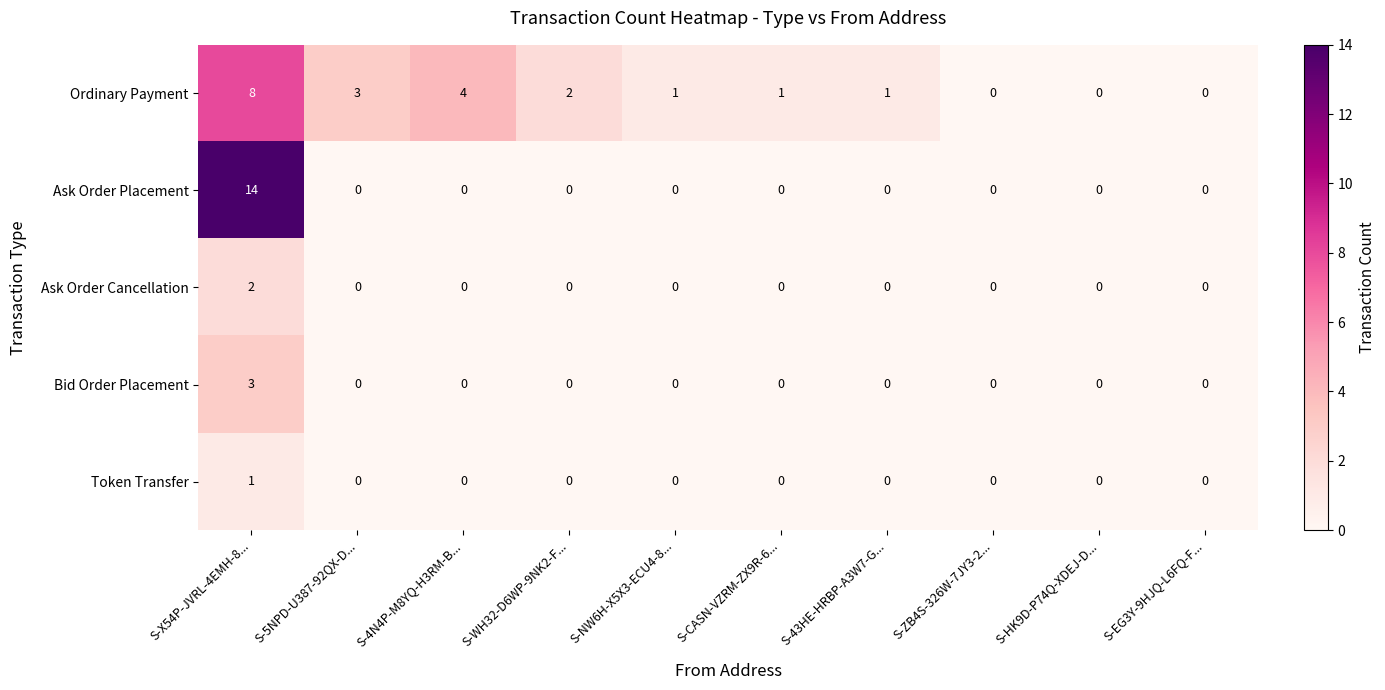

The value of Token Transfer at S-HK9D-P74Q-XDEJ-D... is -1. True or false?

False